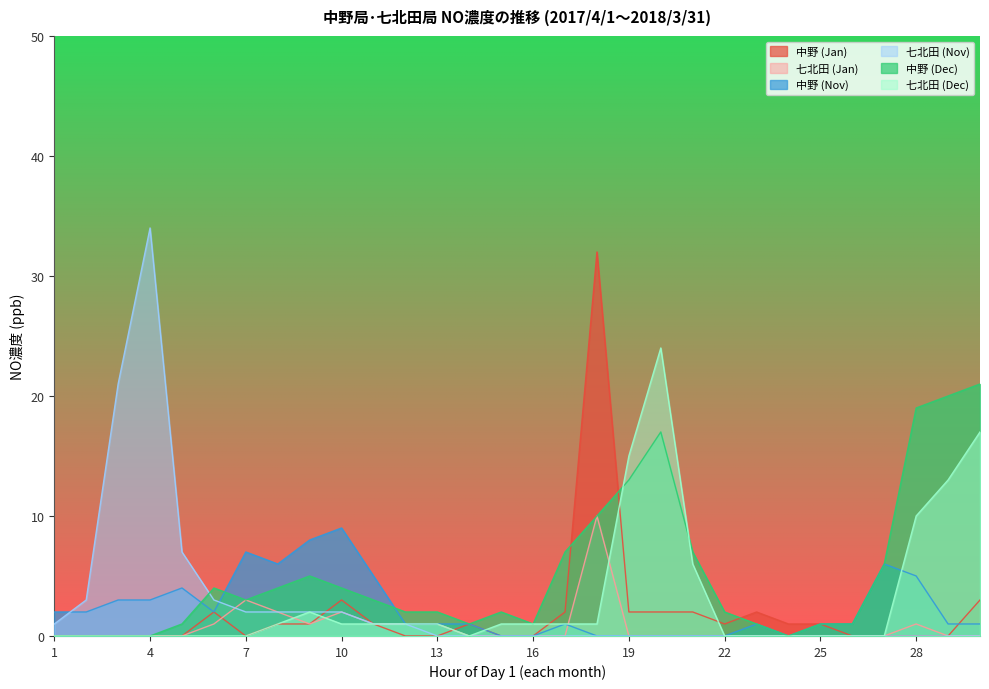

How many interior local peaks does the 中野 (Nov) series have?

6